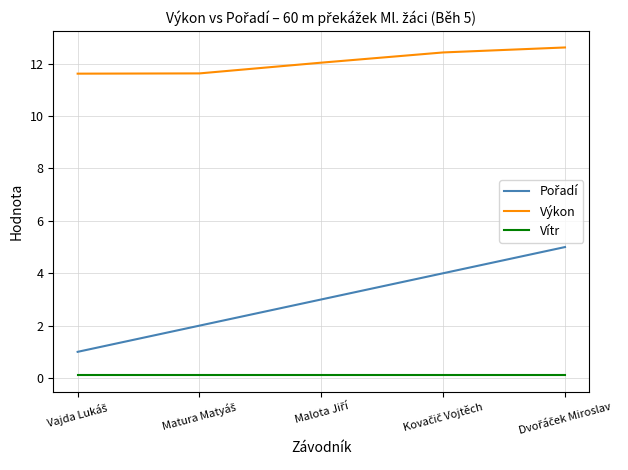

How many values in the Výkon series are below 12?

2